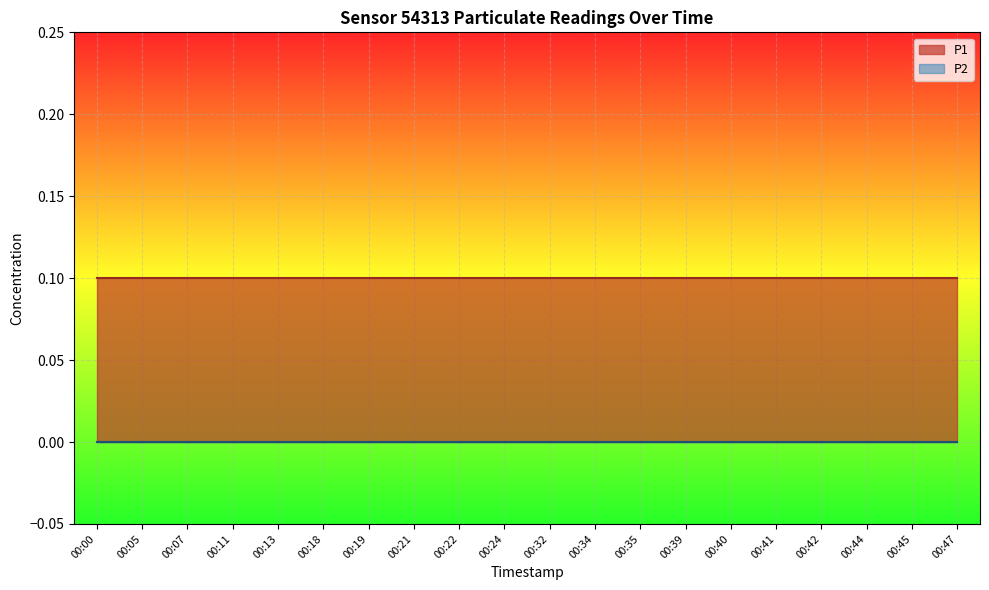

True or false: P1 has a value of 0.0 at 00:41.

False